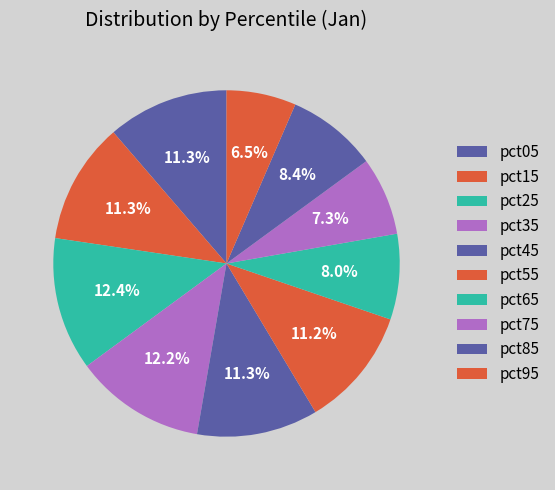

To the nearest percent, what is the difference between the largest and smallest slice percentages?

6%